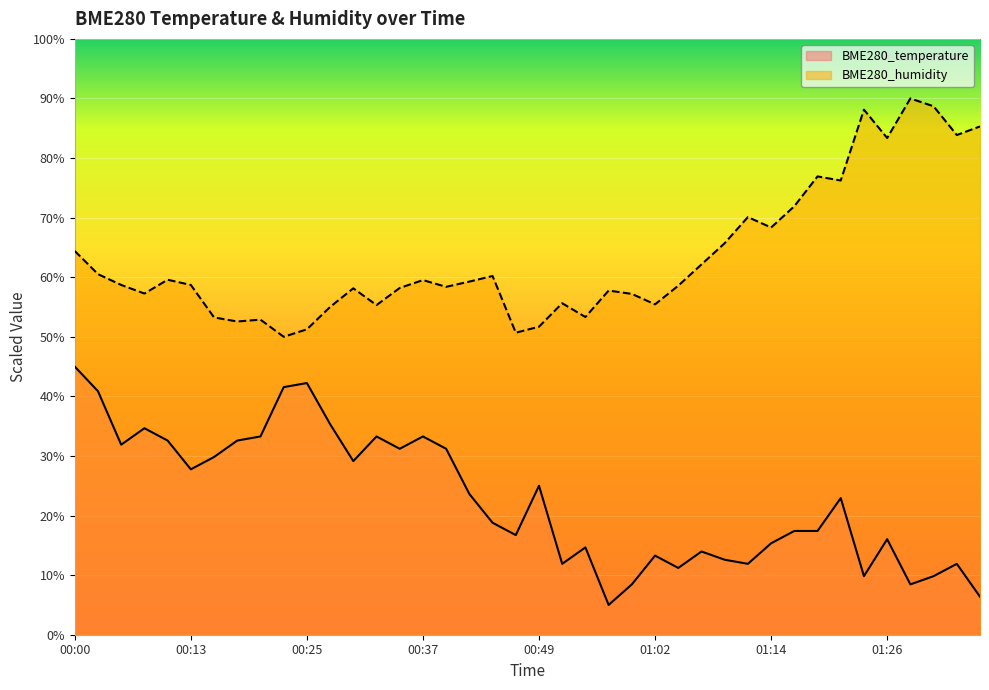

Reading left to right, what are all the values shown in this chart?

BME280_temperature: 45.0	40.9	31.9	34.7	32.6	27.8	29.8	32.6	33.3	41.6	42.2	35.3	29.1	33.3	31.2	33.3	31.2	23.6	18.8	16.7	25.0	11.9	14.7	5.0	8.4	13.3	11.2	14.0	12.6	11.9	15.3	17.4	17.4	22.9	9.8	16.0	8.4	9.8	11.9	6.4
BME280_humidity: 64.4	60.5	58.7	57.3	59.6	58.7	53.3	52.6	52.9	50.0	51.3	55.0	58.1	55.3	58.2	59.5	58.4	59.3	60.2	50.7	51.7	55.6	53.3	57.8	57.2	55.4	58.6	62.1	65.7	70.1	68.3	71.9	76.9	76.2	88.1	83.4	90.0	88.7	83.9	85.3